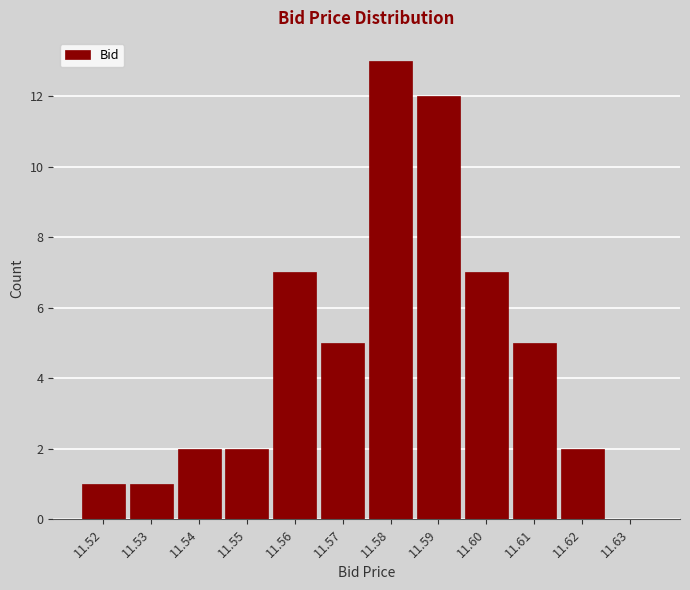

Reading left to right, transcribe this chart: for each bar, give the range it covers on the x-axis and its height. The values are not printed on the chart, so give them approximately, as read against the axis.

11.515 to 11.525: 1
11.525 to 11.535: 1
11.535 to 11.545: 2
11.545 to 11.555: 2
11.555 to 11.565: 7
11.565 to 11.575: 5
11.575 to 11.585: 13
11.585 to 11.595: 12
11.595 to 11.605: 7
11.605 to 11.615: 5
11.615 to 11.625: 2
11.625 to 11.635: 0